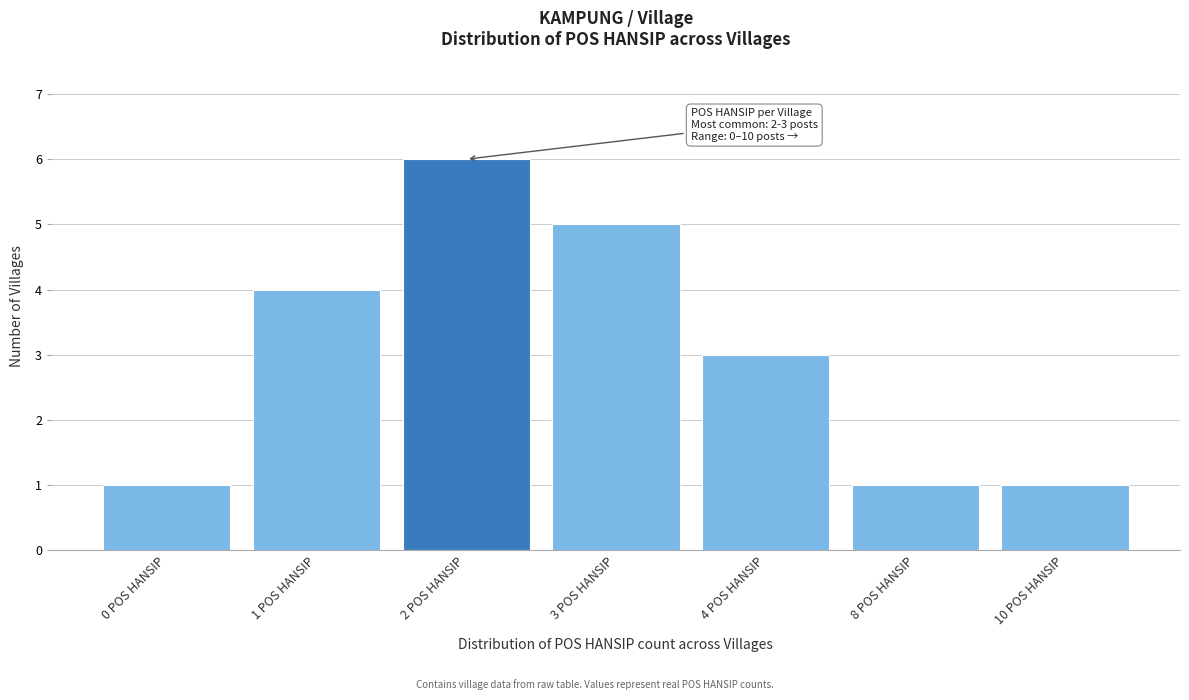

Reading left to right, extract all data points from this chart.

0 POS HANSIP=1	1 POS HANSIP=4	2 POS HANSIP=6	3 POS HANSIP=5	4 POS HANSIP=3	8 POS HANSIP=1	10 POS HANSIP=1